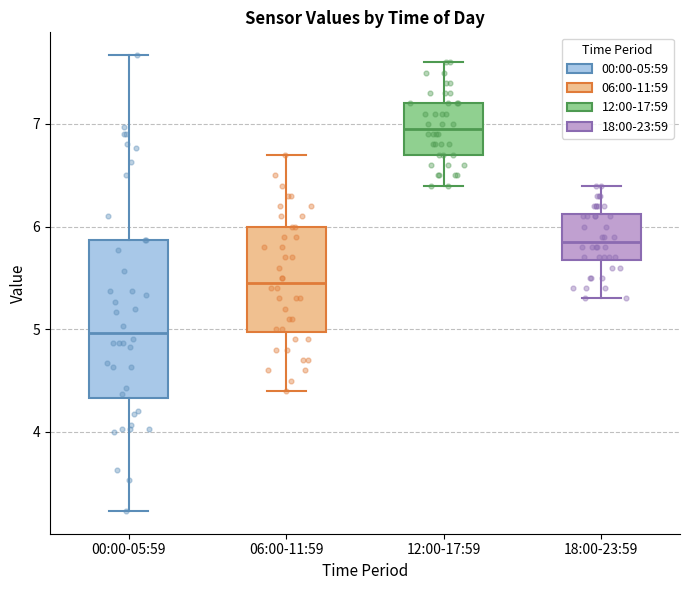

Which box's median line is the highest?

12:00-17:59